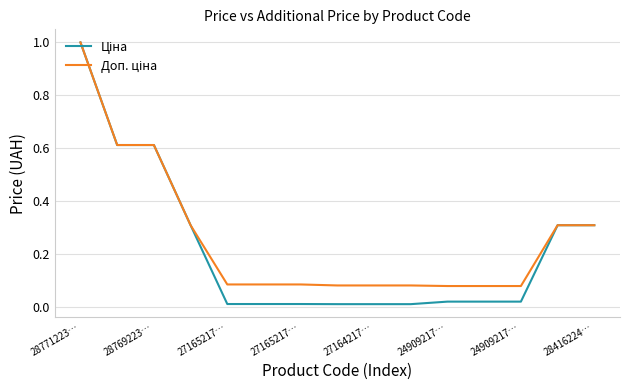

At which category is the sum across all series the highest?

28771223…